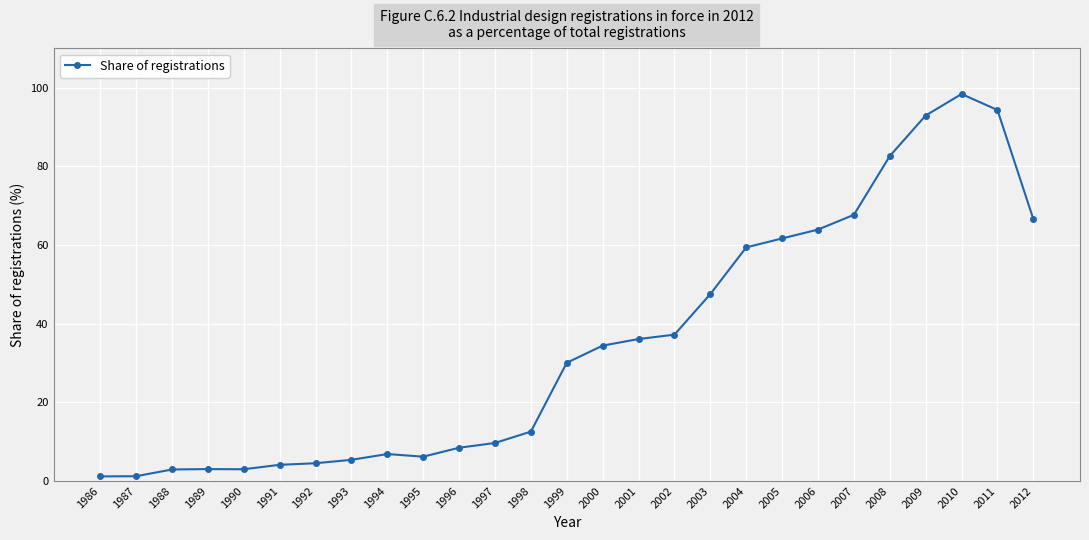

The chart shows a value of 45.9 at 1999. True or false?

False